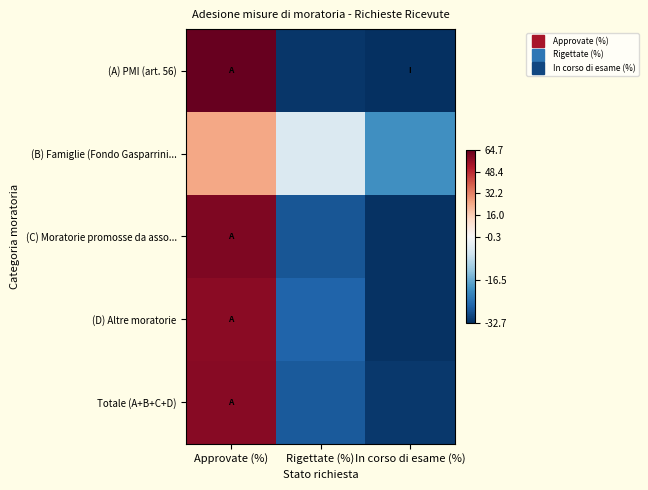

Reading right to left, what are all the values shown in this chart?

(A) PMI (art. 56): In corso di esame (%)=-32.7	Rigettate (%)=-31.9	Approvate (%)=64.7
(B) Famiglie (Fondo Gasparrini...: In corso di esame (%)=-20.0	Rigettate (%)=-4.8	Approvate (%)=24.8
(C) Moratorie promosse da asso...: In corso di esame (%)=-32.2	Rigettate (%)=-28.0	Approvate (%)=60.3
(D) Altre moratorie: In corso di esame (%)=-32.3	Rigettate (%)=-26.3	Approvate (%)=58.6
Totale (A+B+C+D): In corso di esame (%)=-31.5	Rigettate (%)=-27.6	Approvate (%)=59.1